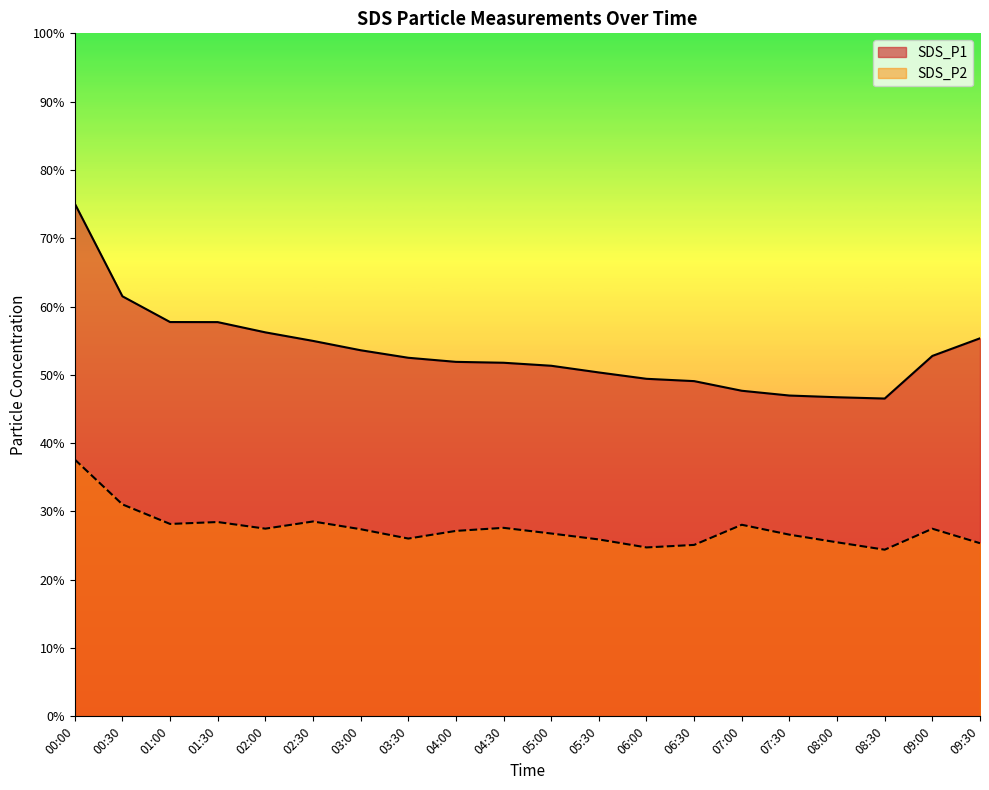

True or false: SDS_P1 has a value of 24.3 at 04:00.

False